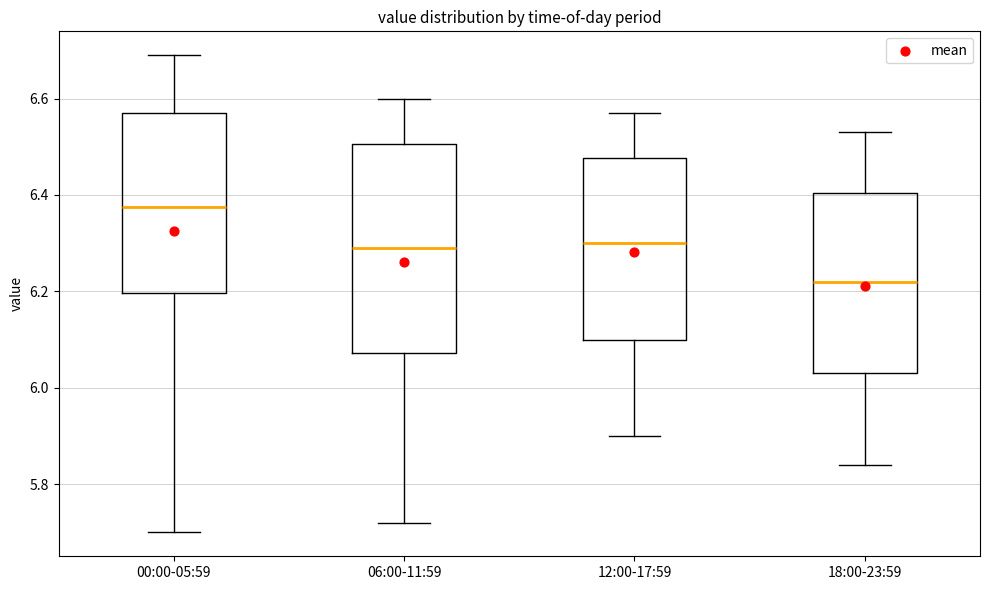

Which box's median line is the highest?

00:00-05:59